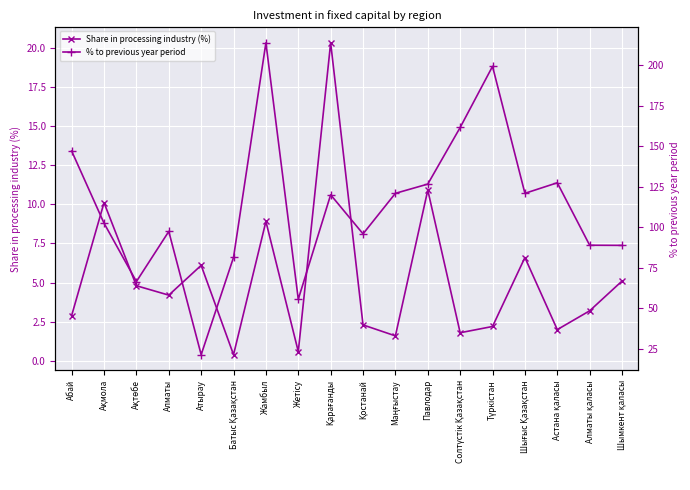

Does the chart display data point markers on the line(s)?

Yes